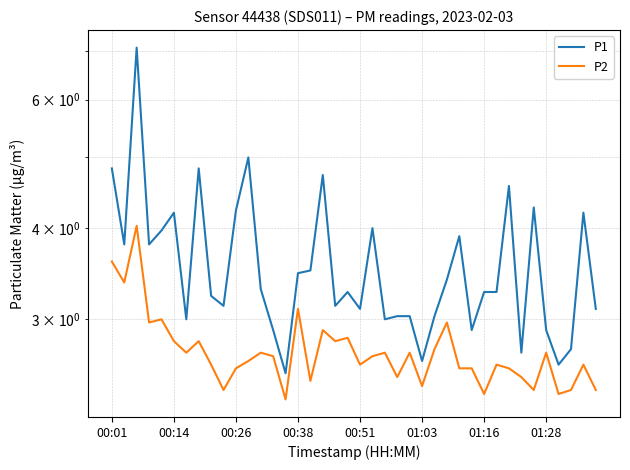

Between 01:03 and 27, which series saw the biggest shift?

P1